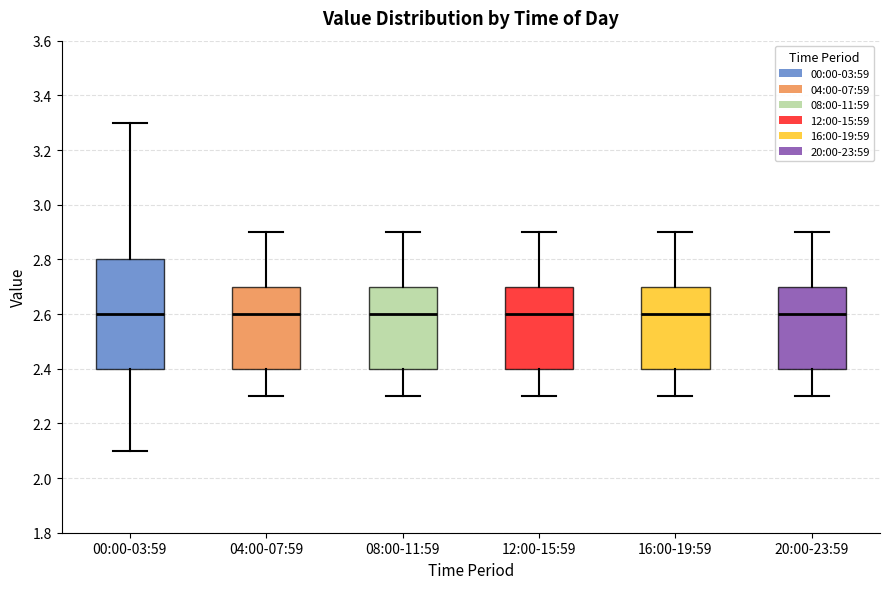

Comparing the boxes themselves (not the whiskers), which one is the tallest?

00:00-03:59